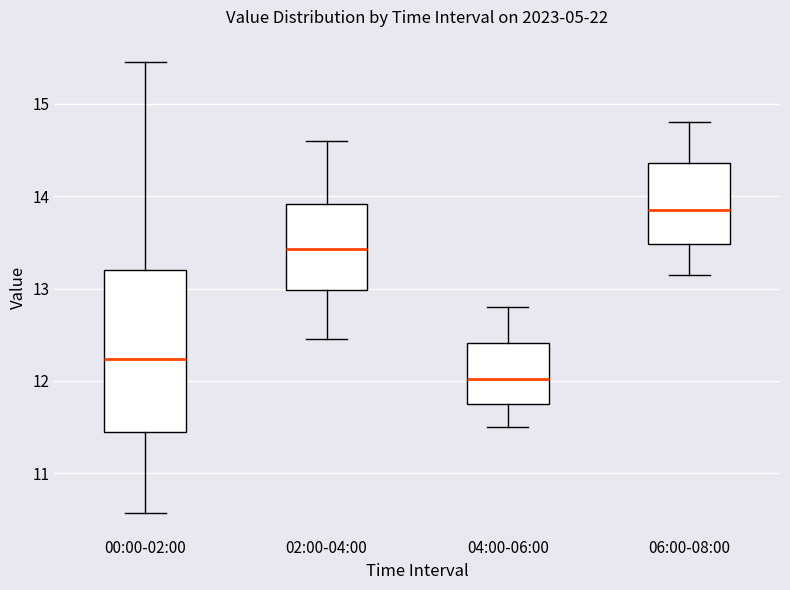

Reading left to right, read every box against the y-axis: the position of its median line, the range the box covers, and the ends of its whiskers. The values are not printed on the chart, so give them approximately, as read against the axis.

00:00-02:00: median 12.2, box 11.4 to 13.2, whiskers 10.6 to 15.5
02:00-04:00: median 13.4, box 13.0 to 13.9, whiskers 12.5 to 14.6
04:00-06:00: median 12.0, box 11.8 to 12.4, whiskers 11.5 to 12.8
06:00-08:00: median 13.9, box 13.5 to 14.4, whiskers 13.2 to 14.8